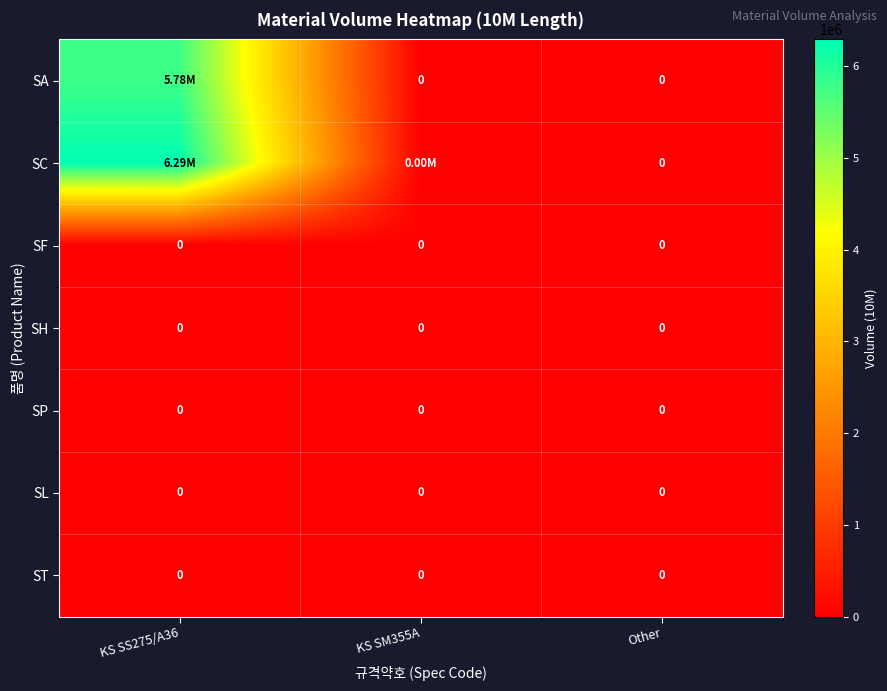

What is the total value across all series at KS SS275/A36?

12070447